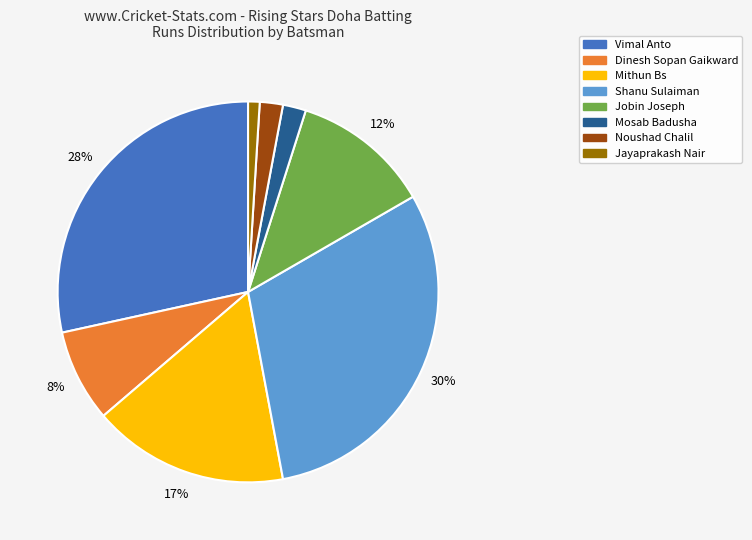

How many slices are in this pie chart?

8